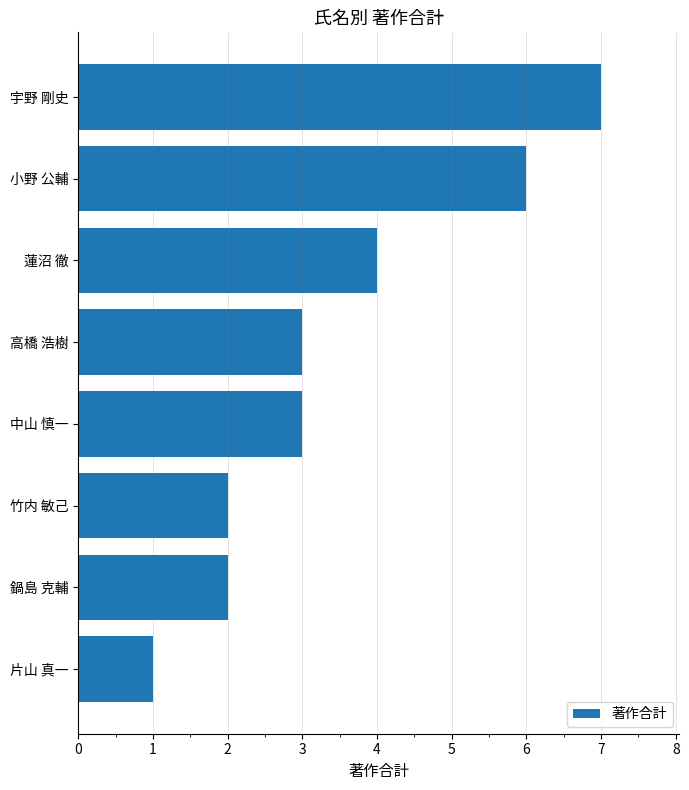

What is the smallest value displayed?

1